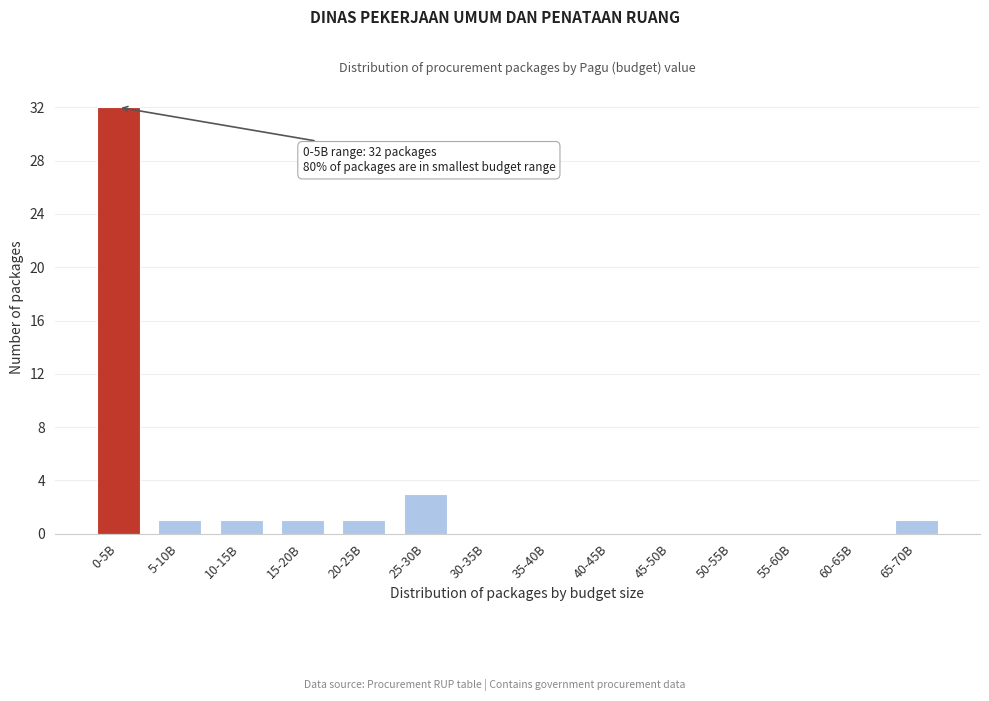

Reading left to right, what are all the values shown in this chart?

0-5B=32	5-10B=1	10-15B=1	15-20B=1	20-25B=1	25-30B=3	30-35B=0	35-40B=0	40-45B=0	45-50B=0	50-55B=0	55-60B=0	60-65B=0	65-70B=1